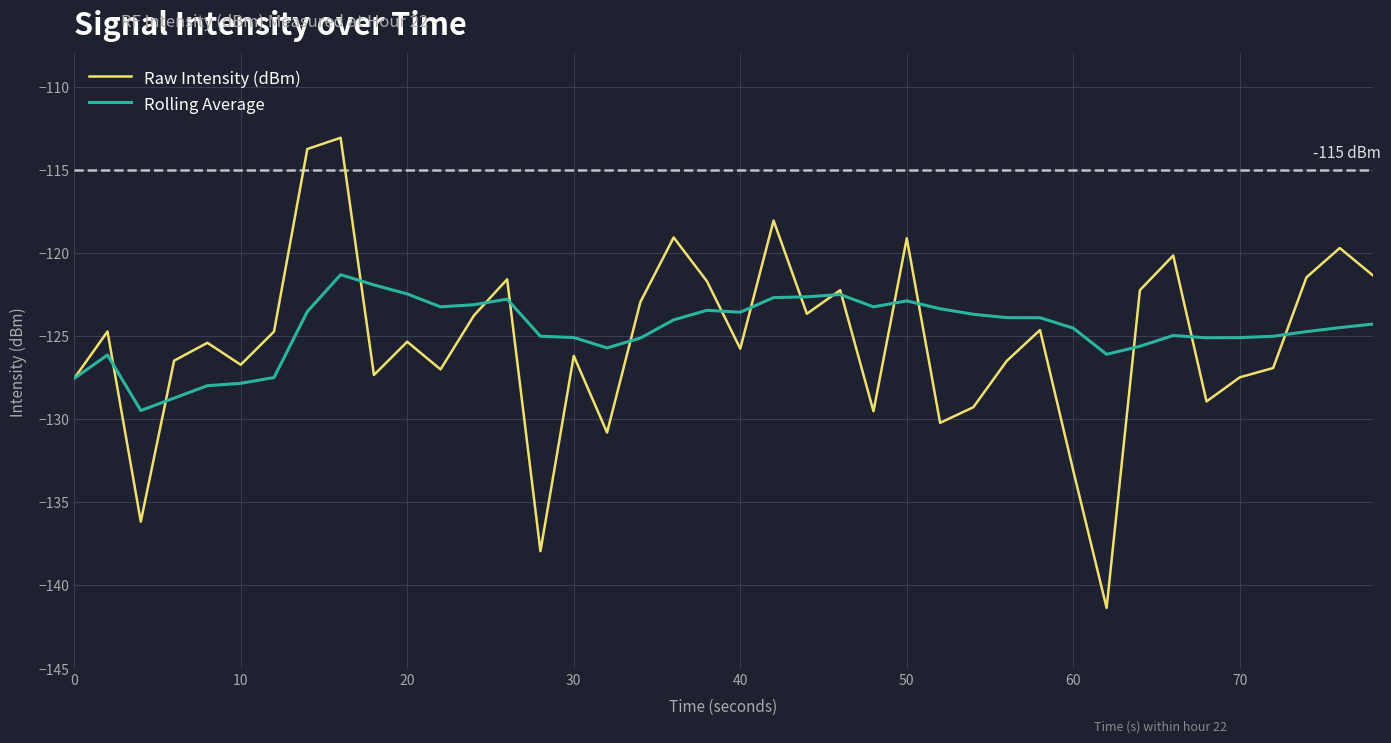

Which series has the widest spread of values?

Raw Intensity (dBm)